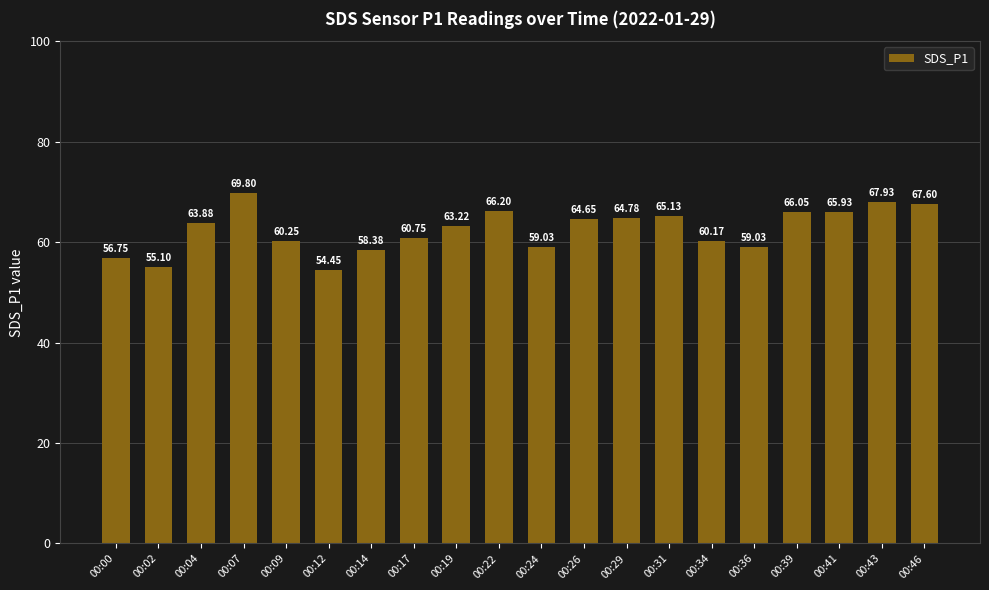

What is the difference between the values at 00:17 and 00:04?

3.1